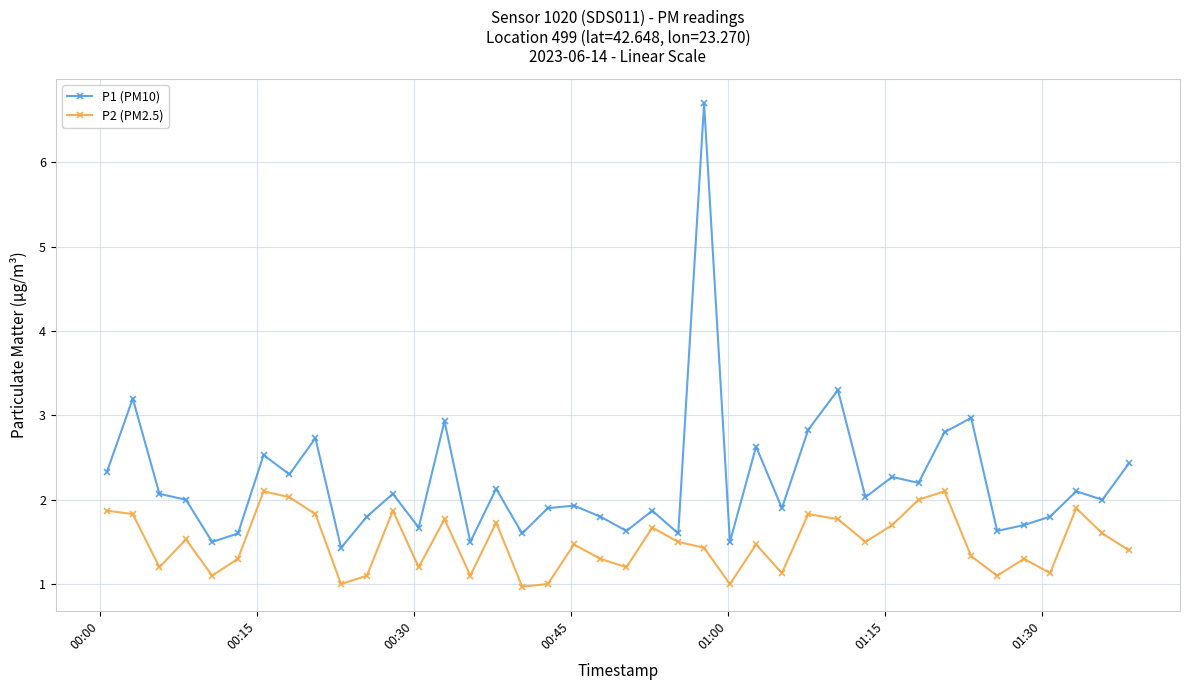

Which series has the largest total across all categories?

P1 (PM10)